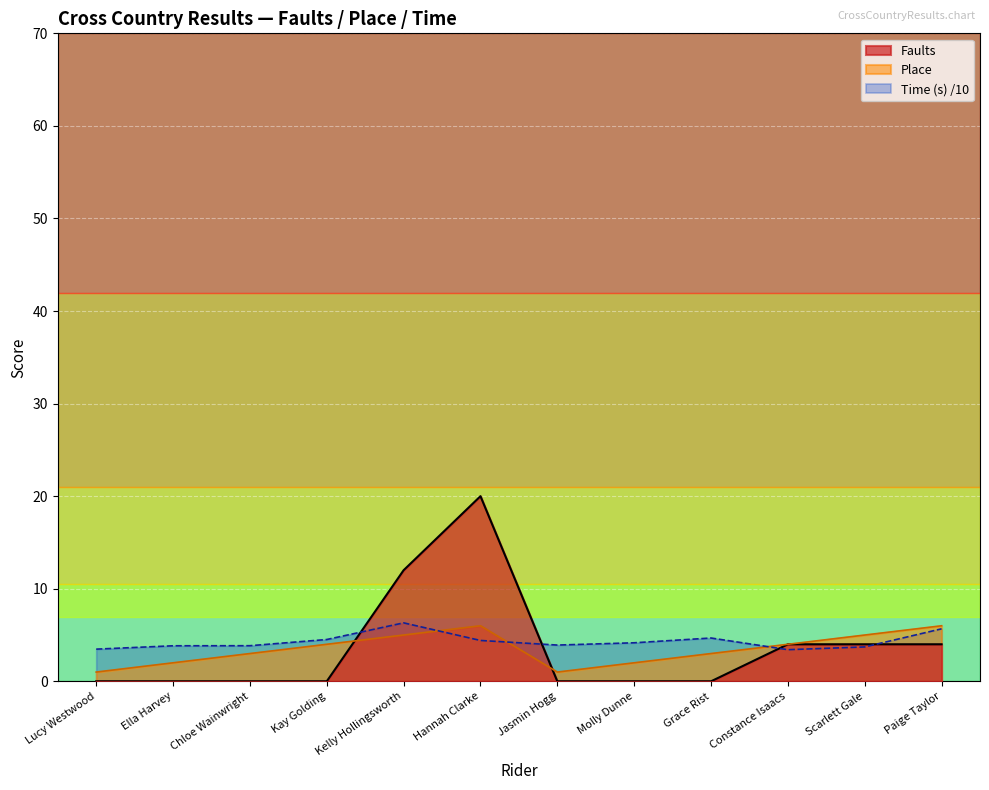

In Place, how many points are higher than both neighbors (excluding endpoints)?

1